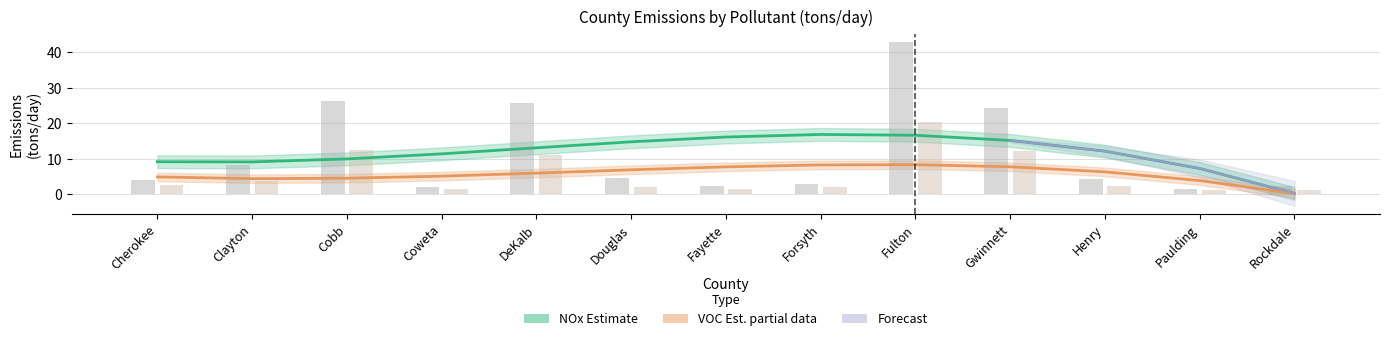

What is the value of the NOx bar at the 12th from the left?

1.6